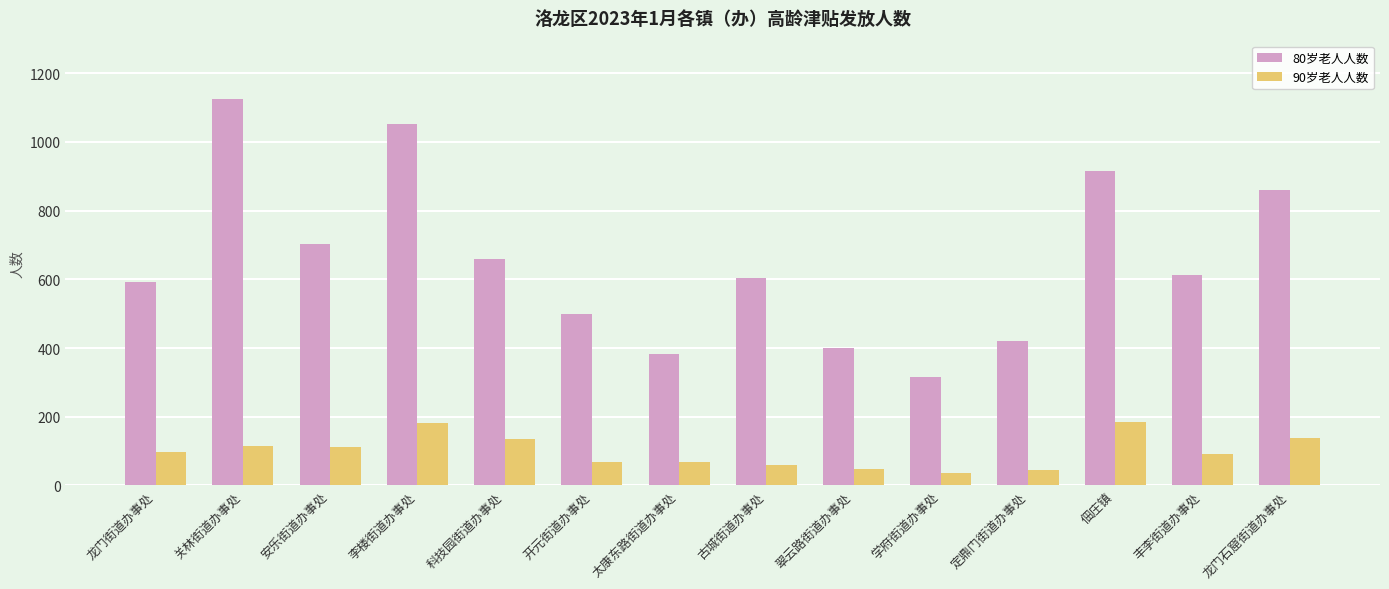

What is the value of the 90岁老人人数 bar at the 13th from the left?

92